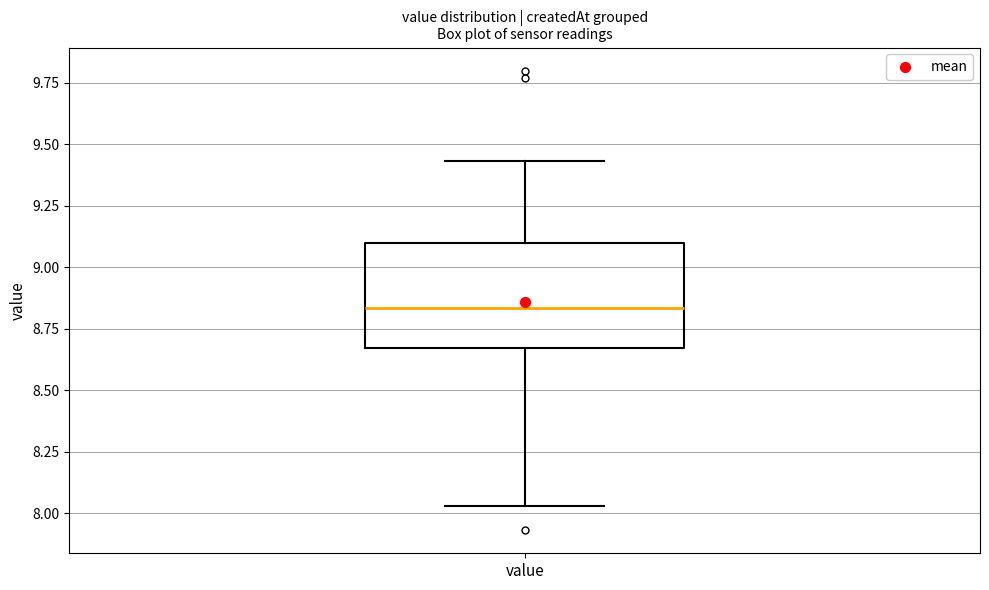

Read this box plot against the y-axis: the position of the median line, the range covered by the box, and the ends of both whiskers. The values are not printed on the chart, so give them approximately, as read against the axis.

median 8.85, box 8.65 to 9.10, whiskers 8.05 to 9.45